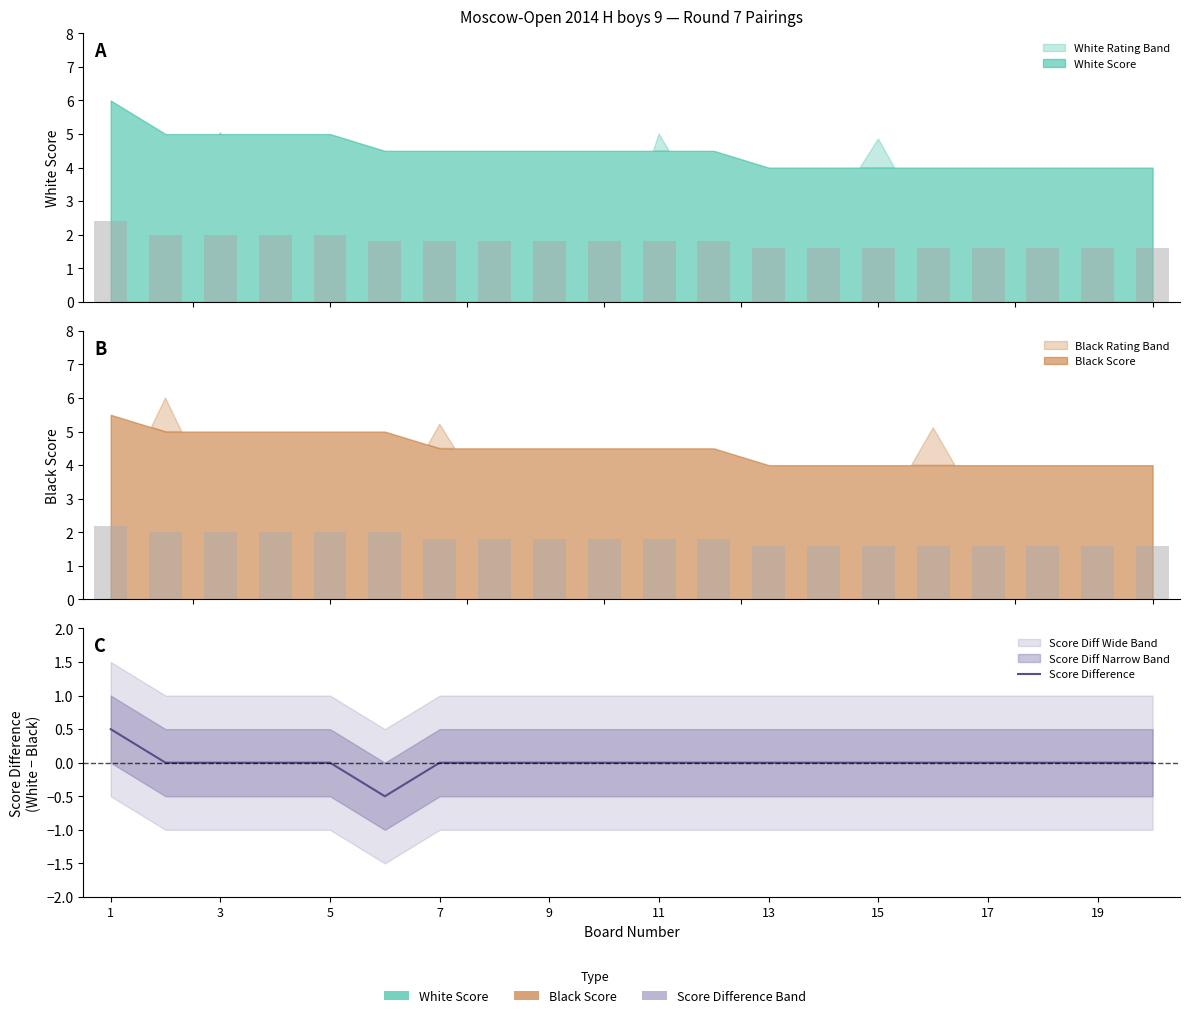

The value at 7 is -0.4. True or false?

False